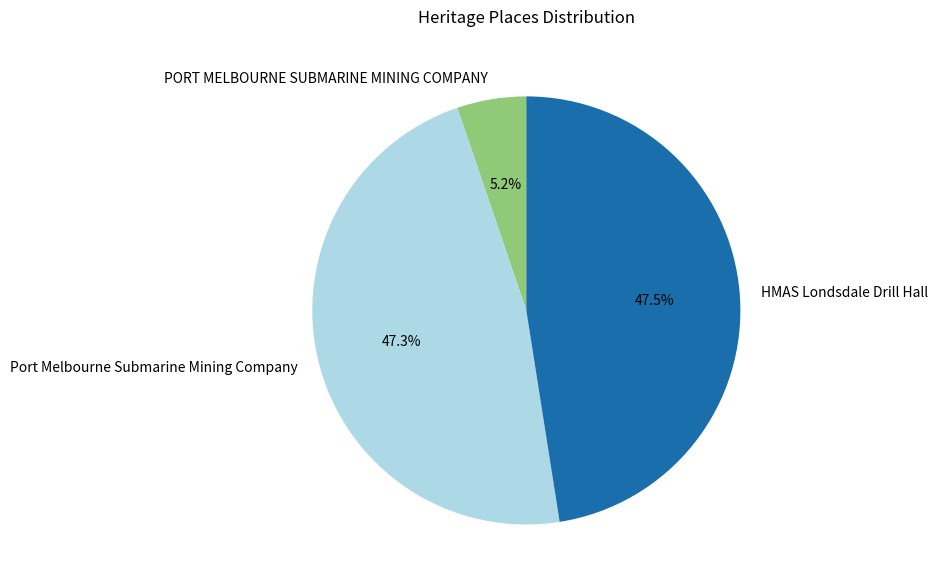

Is the sum of HMAS Londsdale Drill Hall and PORT MELBOURNE SUBMARINE MINING COMPANY greater than half?

Yes